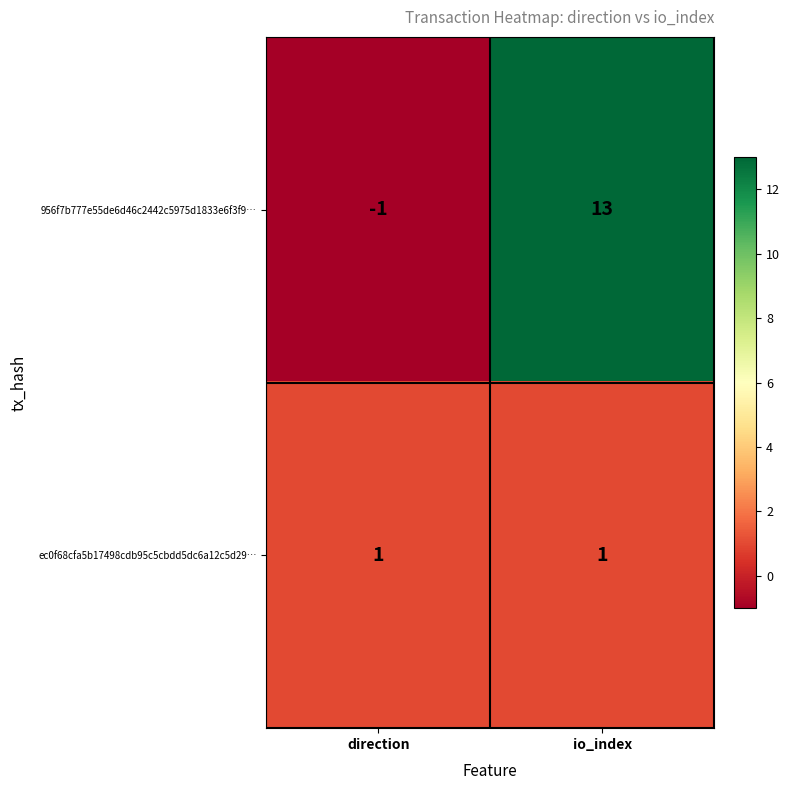

Reading left to right, transcribe all the data shown in this chart.

956f7b777e55de6d46c2442c5975d1833e6f3f9…: -1	13
ec0f68cfa5b17498cdb95c5cbdd5dc6a12c5d29…: 1	1